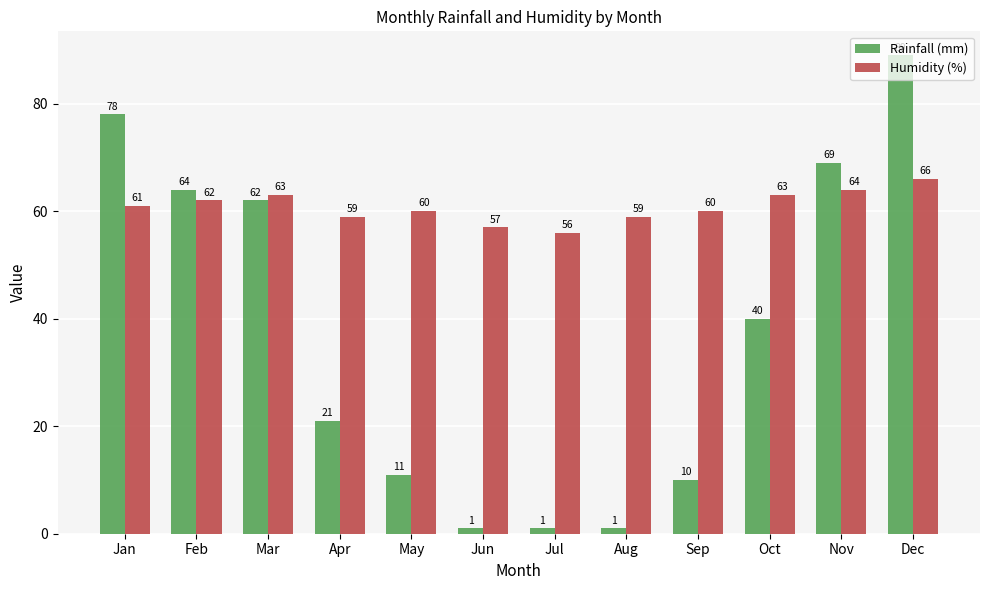

What is the sum of the Rainfall (mm) values at Oct and Feb?

104